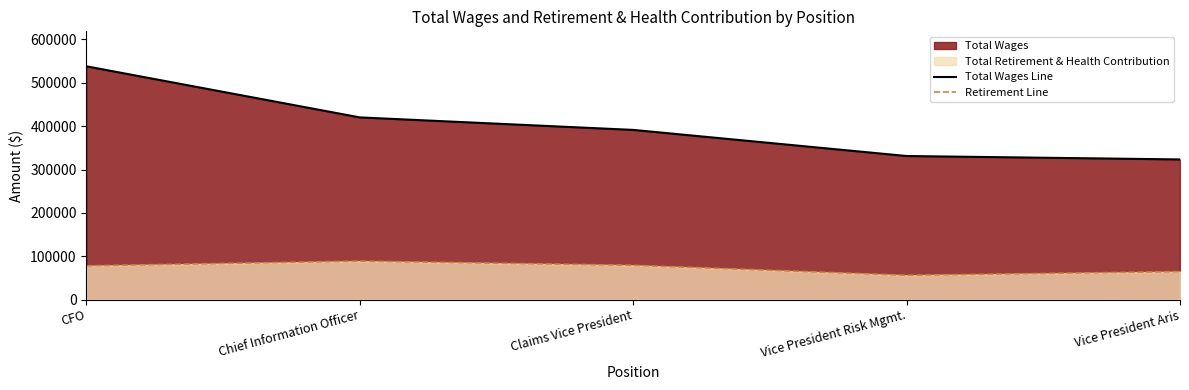

What is the value of the Retirement Line point at the 3rd from the left?

78961